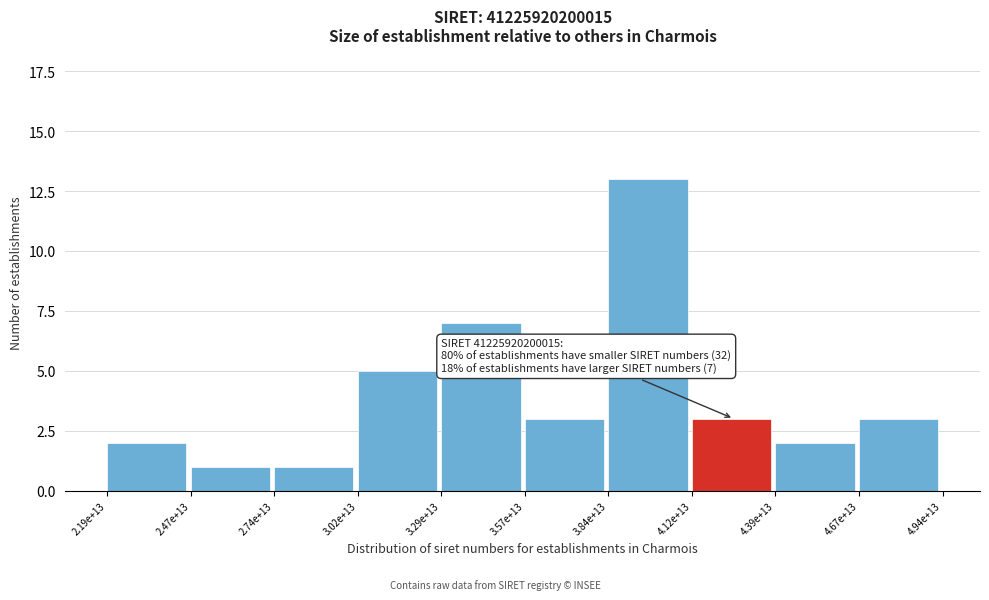

Reading left to right, transcribe all the data shown in this chart.

2	1	1	5	7	3	13	3	2	3